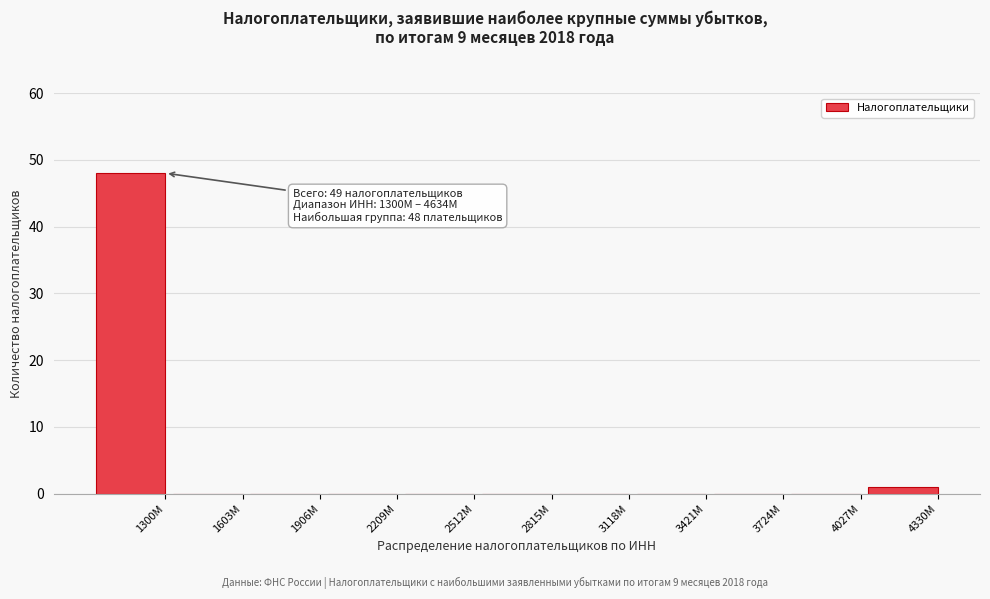

Reading right to left, what are all the values shown in this chart?

4330M=1	4027M=0	3724M=0	3421M=0	3118M=0	2815M=0	2512M=0	2209M=0	1906M=0	1603M=0	1300M=48